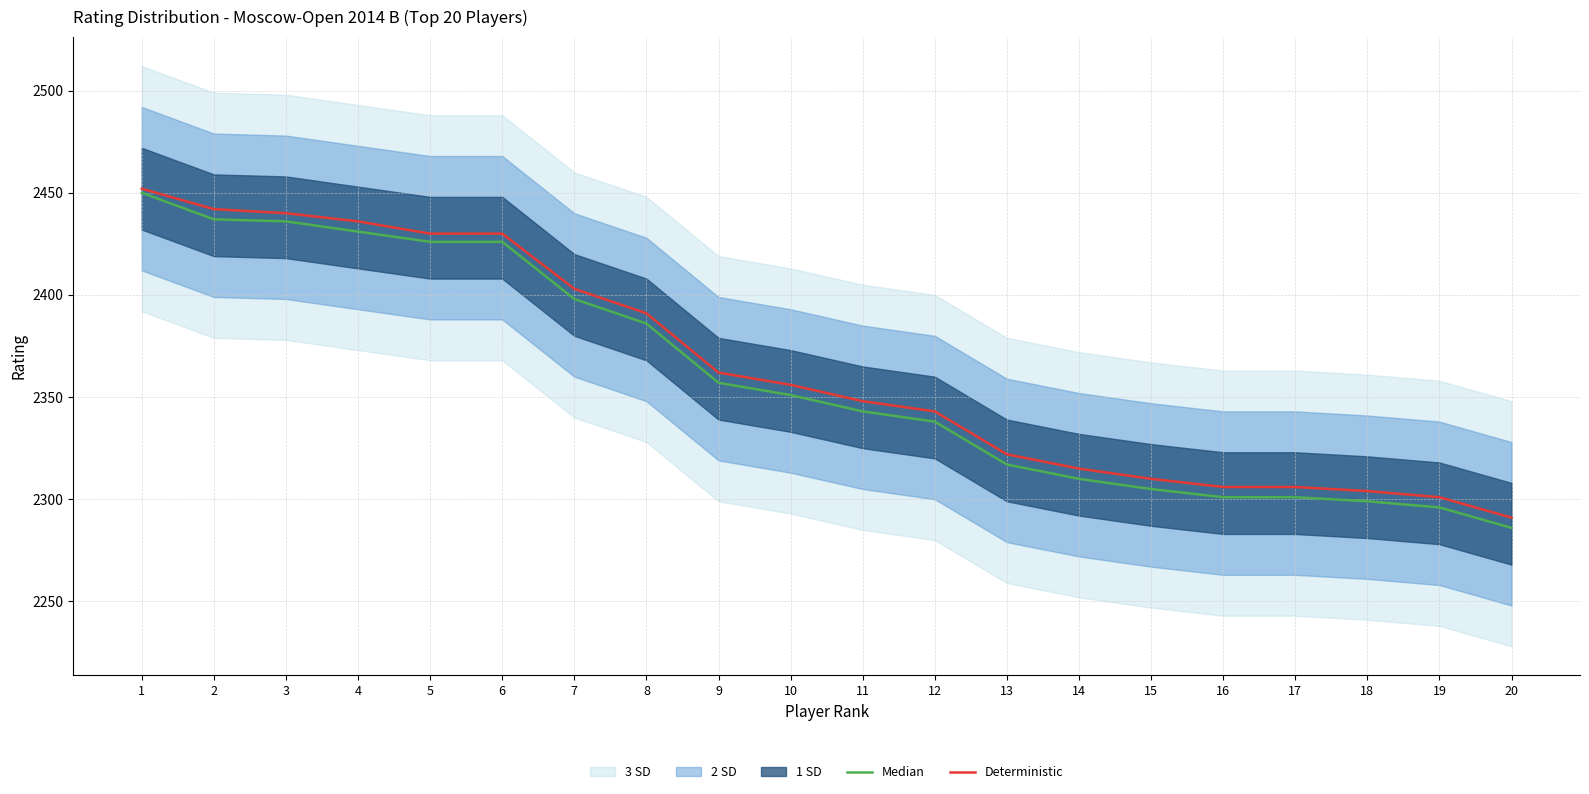

True or false: Median has more than 2 points higher than both neighbors.

False